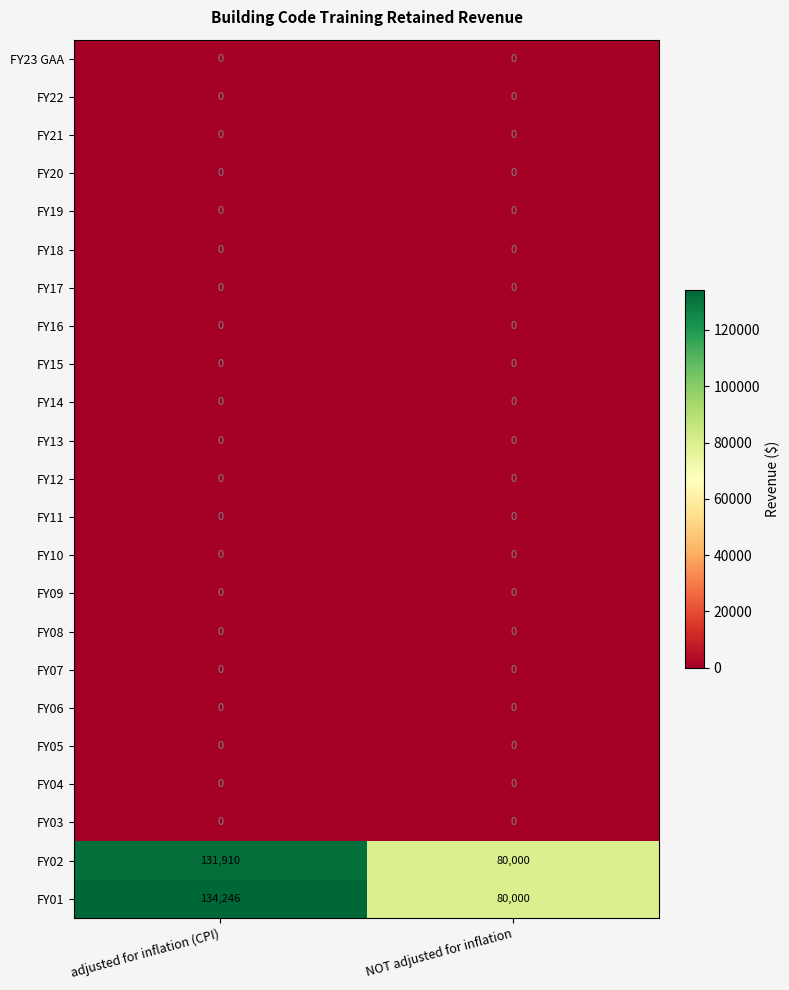

Which series changed the most between adjusted for inflation (CPI) and NOT adjusted for inflation?

FY01